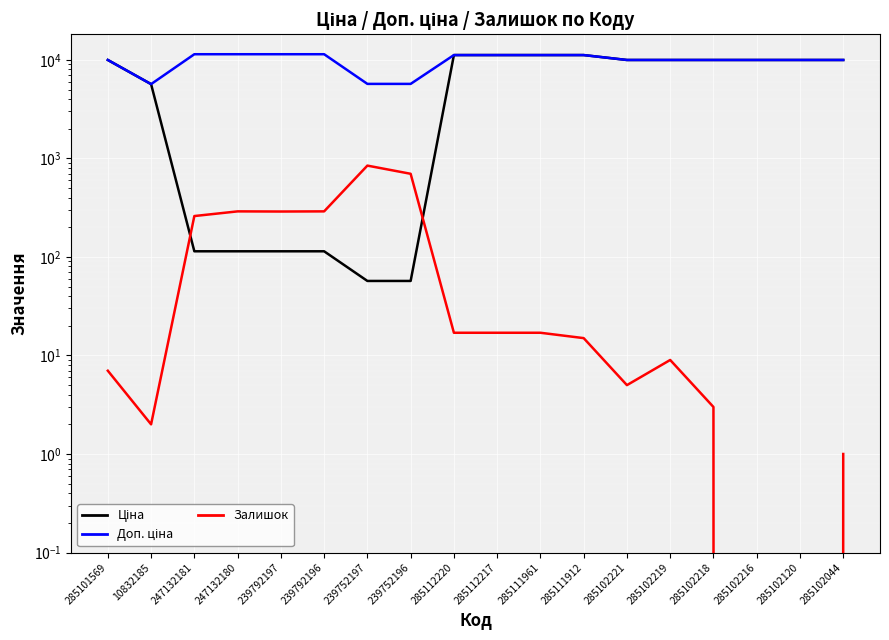

What is the difference between the Залишок values at 285111961 and 247132180?

273.0